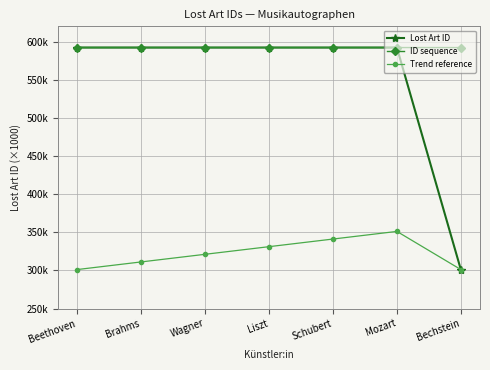

Is this an area chart (filled region under the line)?

No